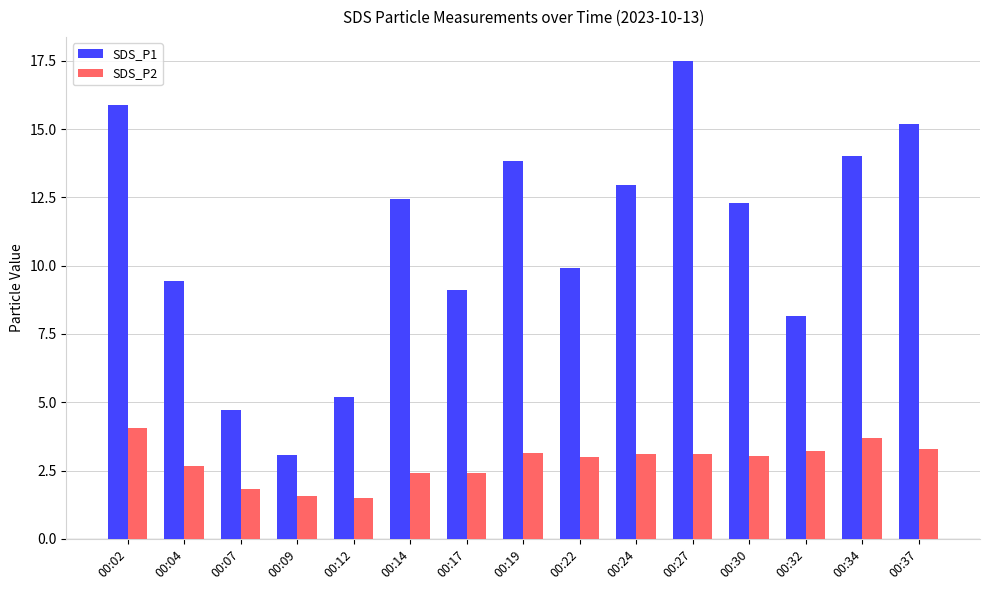

What is the difference between the maximum and minimum values in the SDS_P1 series?

14.4